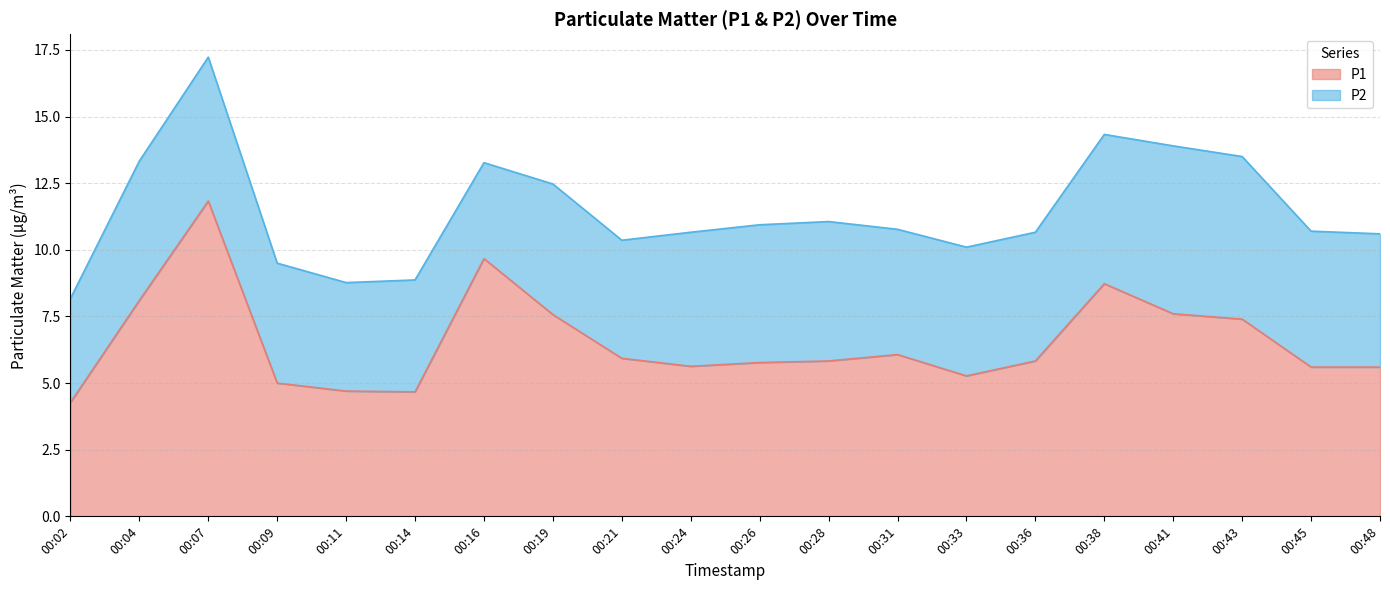

Reading left to right, extract all data points from this chart.

00:02=4.3	00:04=8.1	00:07=11.8	00:09=5.0	00:11=4.7	00:14=4.7	00:16=9.7	00:19=7.6	00:21=5.9	00:24=5.6	00:26=5.8	00:28=5.8	00:31=6.1	00:33=5.3	00:36=5.8	00:38=8.7	00:41=7.6	00:43=7.4	00:45=5.6	00:48=5.6